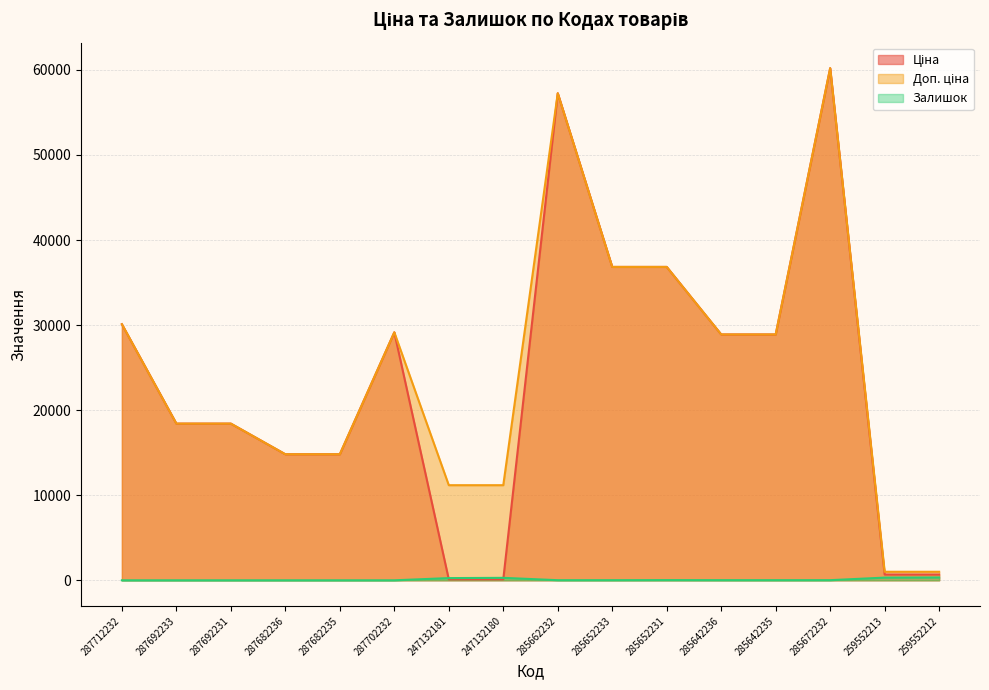

What is the total value across all series at 285652231?

73706.5